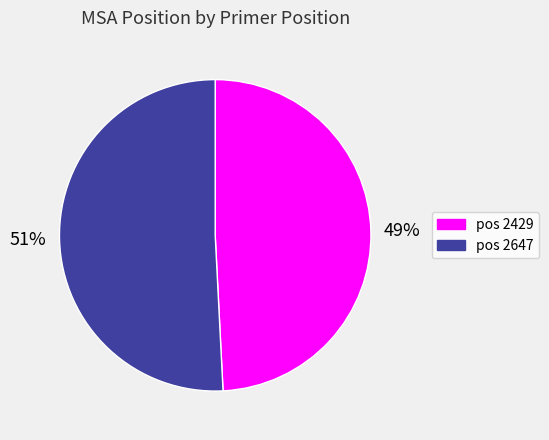

To the nearest percent, what is the average slice percentage?

50%